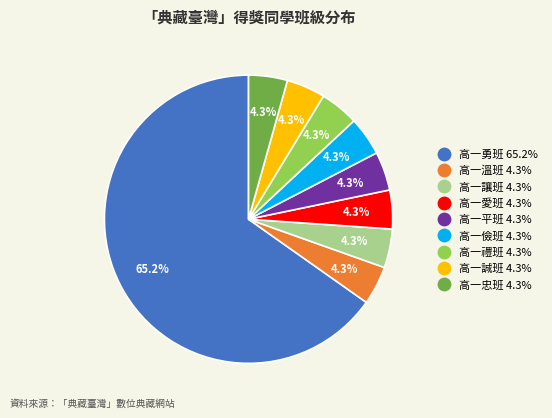

What percentage is NOT represented by 高一儉班?

95.7%